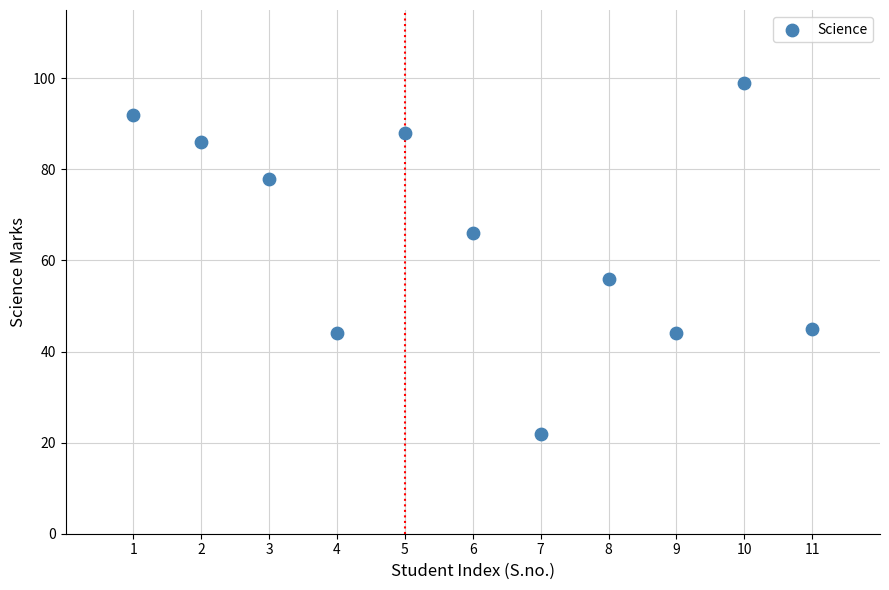

What is the range of X values (max minus min)?

10